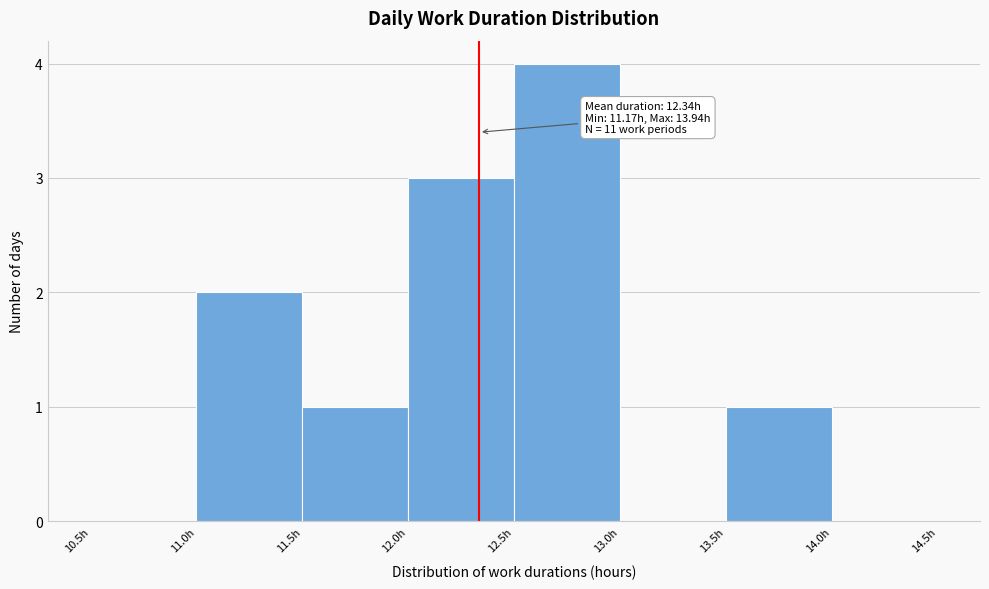

Over which range of the x-axis is the bar tallest?

12.5 to 13.0